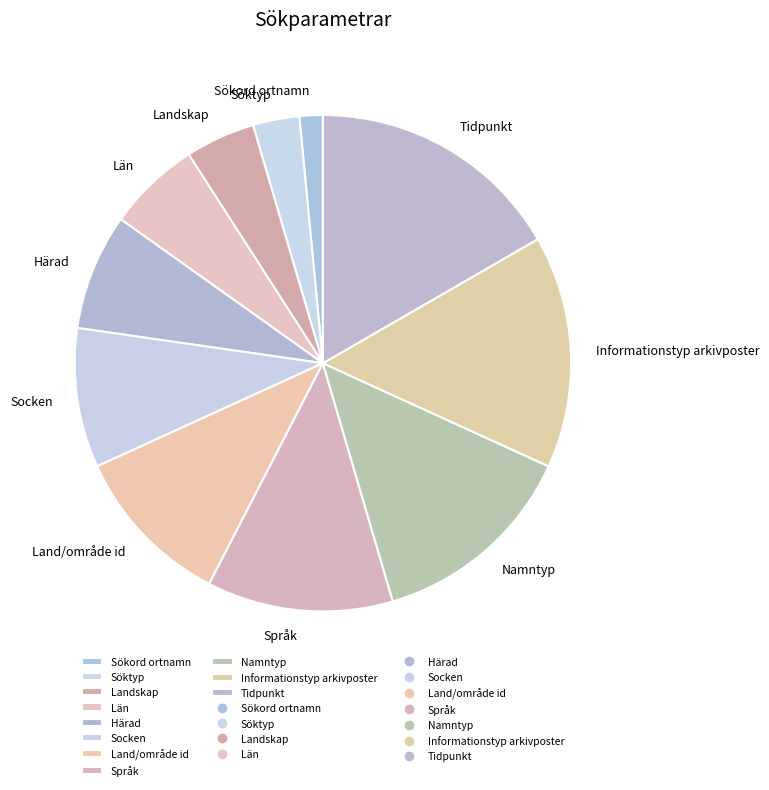

The Socken slice represents 9% of the pie. True or false?

True